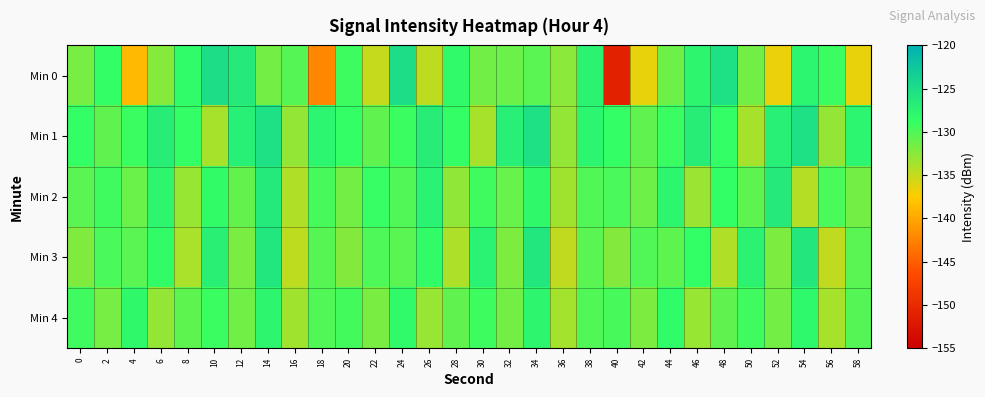

Reading left to right, what are all the values shown in this chart?

Min 0: 0=-131.7	2=-128.8	4=-138.8	6=-132.4	8=-128.4	10=-125.2	12=-126.6	14=-131.5	16=-130.2	18=-142.2	20=-129.2	22=-135.0	24=-125.2	26=-134.7	28=-128.3	30=-131.4	32=-131.2	34=-130.5	36=-132.5	38=-127.5	40=-151.1	42=-136.4	44=-131.3	46=-127.9	48=-125.3	50=-131.5	52=-136.6	54=-127.7	56=-129.1	58=-136.4
Min 1: 0=-128.9	2=-130.7	4=-129.1	6=-126.8	8=-128.8	10=-133.7	12=-127.1	14=-125.3	16=-132.9	18=-127.7	20=-128.9	22=-130.7	24=-129.1	26=-126.8	28=-128.8	30=-133.7	32=-127.1	34=-125.3	36=-132.9	38=-127.7	40=-128.9	42=-130.7	44=-129.1	46=-126.8	48=-128.8	50=-133.7	52=-127.1	54=-125.3	56=-132.9	58=-127.7
Min 2: 0=-130.5	2=-129.3	4=-131.2	6=-127.8	8=-133.1	10=-128.6	12=-130.9	14=-126.4	16=-134.2	18=-129.7	20=-131.5	22=-128.9	24=-130.1	26=-127.3	28=-132.8	30=-129.4	32=-131.0	34=-128.2	36=-133.5	38=-130.0	40=-129.8	42=-131.3	44=-127.9	46=-133.2	48=-128.7	50=-130.6	52=-126.5	54=-134.3	56=-129.8	58=-131.6
Min 3: 0=-132.1	2=-129.8	4=-130.4	6=-128.5	8=-133.9	10=-127.2	12=-131.8	14=-125.9	16=-134.7	18=-130.3	20=-132.2	22=-129.9	24=-130.5	26=-128.6	28=-134.0	30=-127.3	32=-131.9	34=-126.0	36=-134.8	38=-130.4	40=-132.3	42=-130.0	44=-130.6	46=-128.7	48=-134.1	50=-127.4	52=-132.0	54=-126.1	56=-134.9	58=-130.5
Min 4: 0=-129.4	2=-131.7	4=-128.2	6=-132.9	8=-130.6	10=-129.1	12=-131.4	14=-127.8	16=-133.5	18=-130.0	20=-129.5	22=-131.8	24=-128.3	26=-133.0	28=-130.7	30=-129.2	32=-131.5	34=-127.9	36=-133.6	38=-130.1	40=-129.6	42=-131.9	44=-128.4	46=-133.1	48=-130.8	50=-129.3	52=-131.6	54=-128.0	56=-133.7	58=-130.2